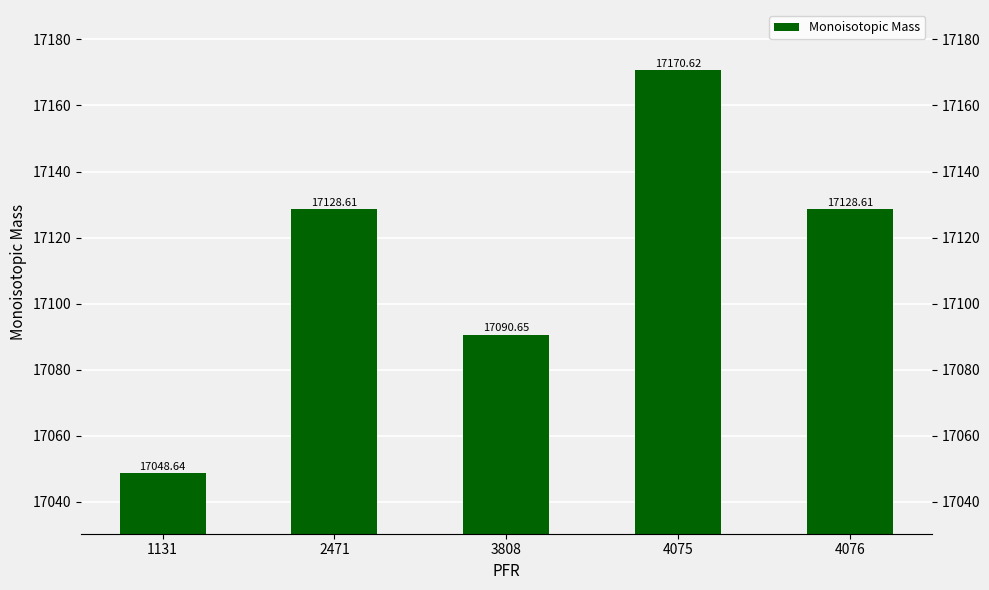

What is the greatest value displayed?

17170.6